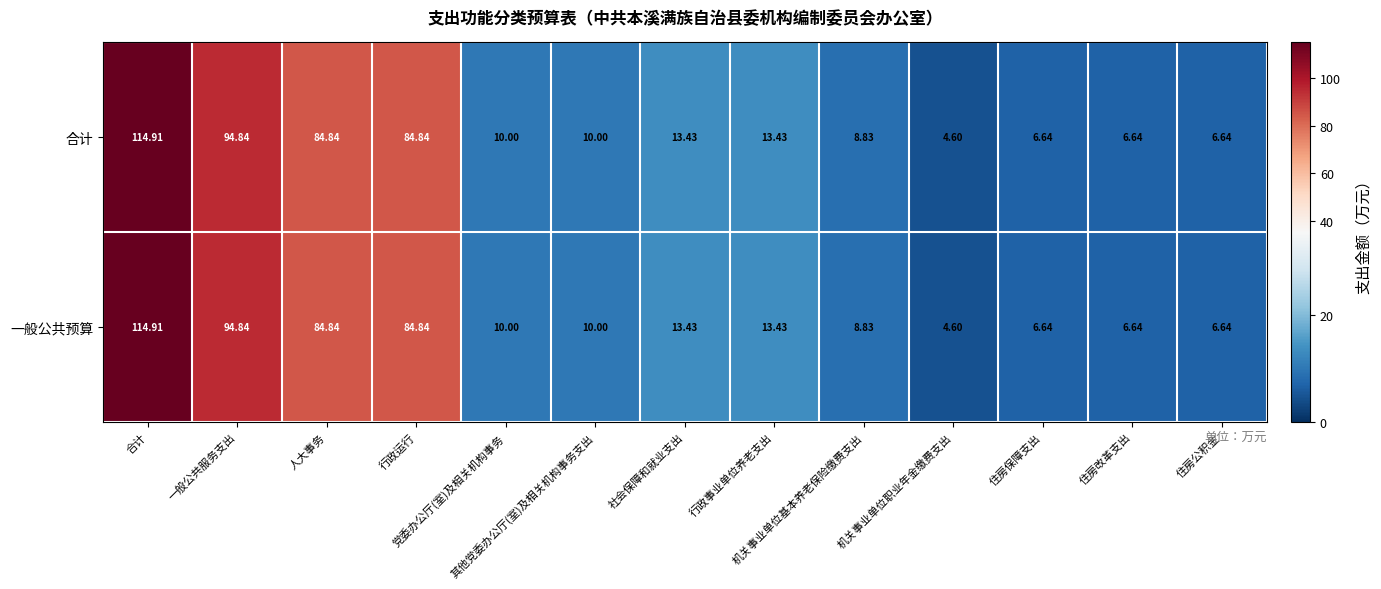

Reading left to right, extract all data points from this chart.

合计: 合计=114.9	一般公共服务支出=94.8	人大事务=84.8	行政运行=84.8	党委办公厅(室)及相关机构事务=10.0	其他党委办公厅(室)及相关机构事务支出=10.0	社会保障和就业支出=13.4	行政事业单位养老支出=13.4	机关事业单位基本养老保险缴费支出=8.8	机关事业单位职业年金缴费支出=4.6	住房保障支出=6.6	住房改革支出=6.6	住房公积金=6.6
一般公共预算: 合计=114.9	一般公共服务支出=94.8	人大事务=84.8	行政运行=84.8	党委办公厅(室)及相关机构事务=10.0	其他党委办公厅(室)及相关机构事务支出=10.0	社会保障和就业支出=13.4	行政事业单位养老支出=13.4	机关事业单位基本养老保险缴费支出=8.8	机关事业单位职业年金缴费支出=4.6	住房保障支出=6.6	住房改革支出=6.6	住房公积金=6.6